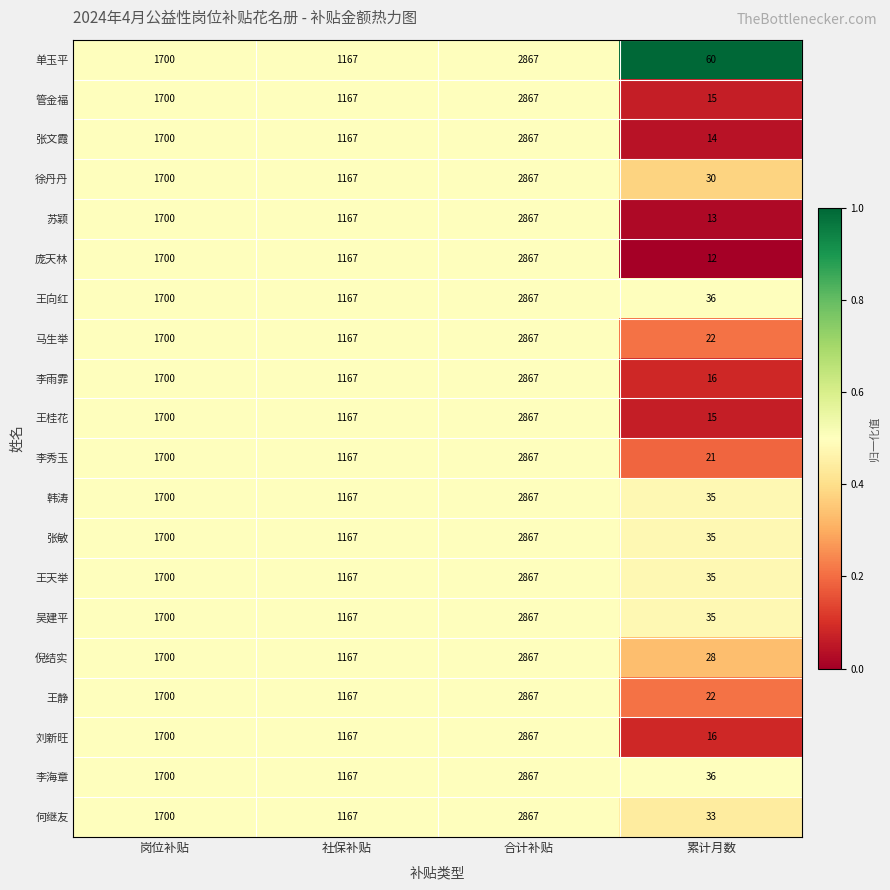

What is the maximum value for 单玉平?

2867